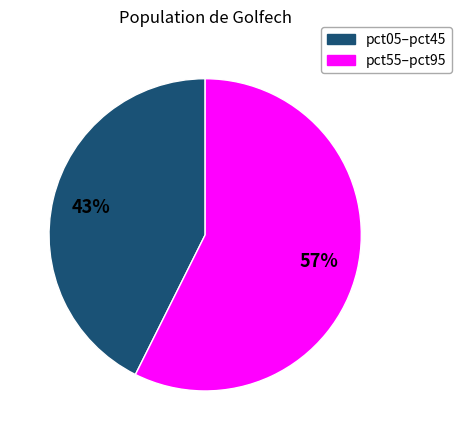

Is there any slice that represents more than half of the pie?

Yes